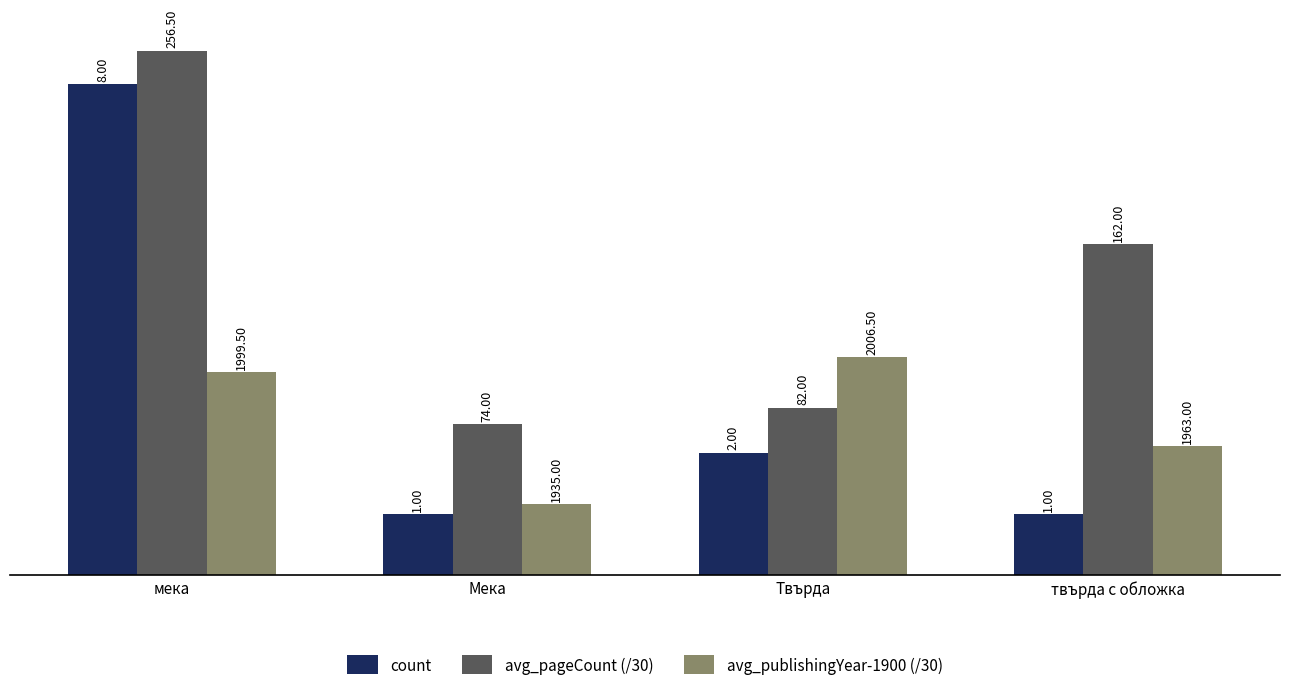

The count series shows 5.4 at мека. True or false?

False